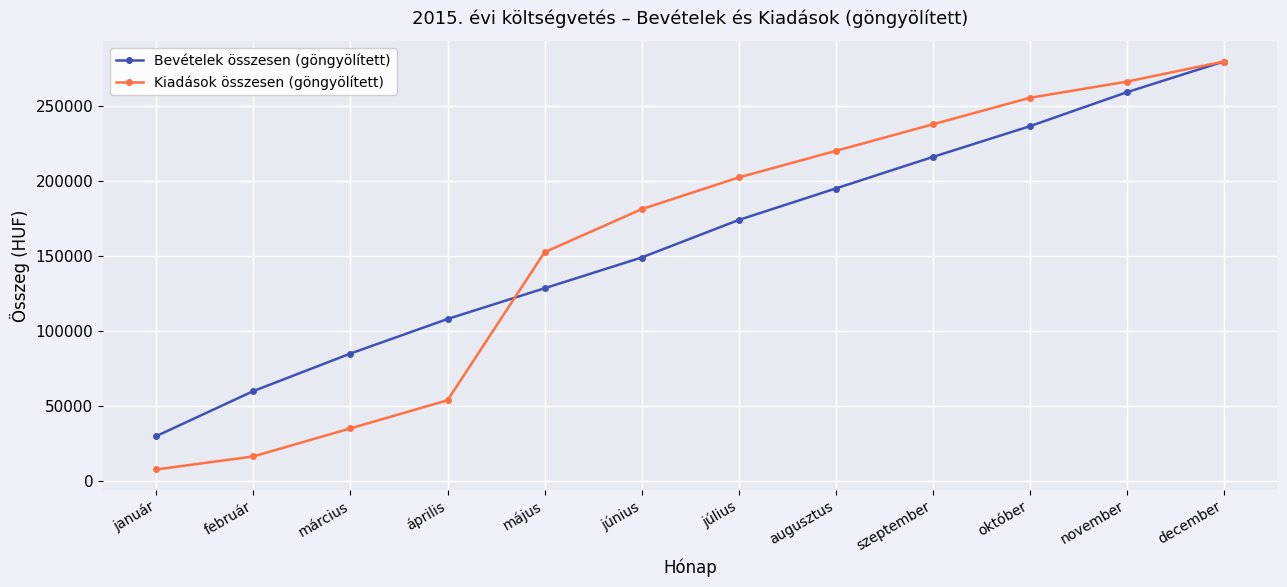

The Bevételek összesen (göngyölített) series shows 259160 at november. True or false?

True